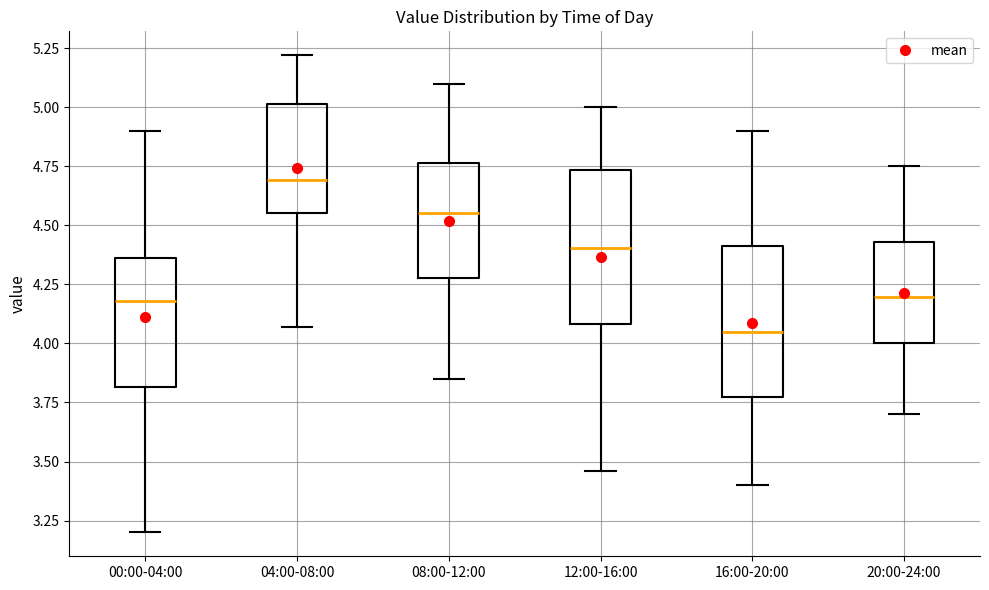

Reading left to right, transcribe this box plot: for each box, give where its median line is, the range the box spans, and where its two whiskers end, as read against the y-axis. The values are not printed on the chart, so give them approximately, as read against the axis.

00:00-04:00: median 4.20, box 3.80 to 4.35, whiskers 3.20 to 4.90
04:00-08:00: median 4.70, box 4.55 to 5.00, whiskers 4.05 to 5.20
08:00-12:00: median 4.55, box 4.30 to 4.75, whiskers 3.85 to 5.10
12:00-16:00: median 4.40, box 4.10 to 4.75, whiskers 3.45 to 5.00
16:00-20:00: median 4.05, box 3.80 to 4.40, whiskers 3.40 to 4.90
20:00-24:00: median 4.20, box 4.00 to 4.45, whiskers 3.70 to 4.75